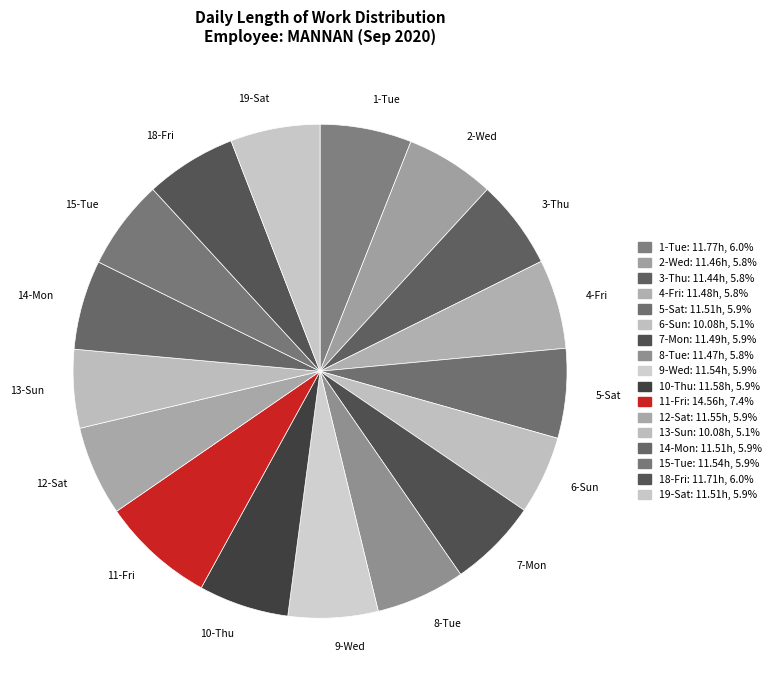

Approximately how many times larger is the value at 18-Fri compared to 10-Thu?

1.0